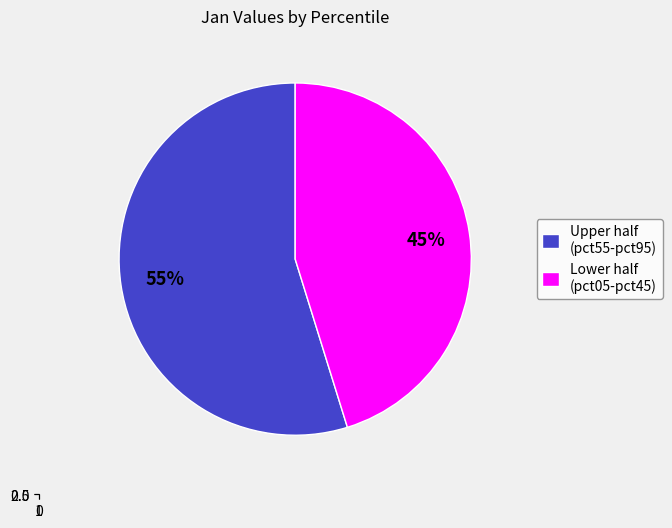

True or false: pct55 accounts for 10% of the total.

True